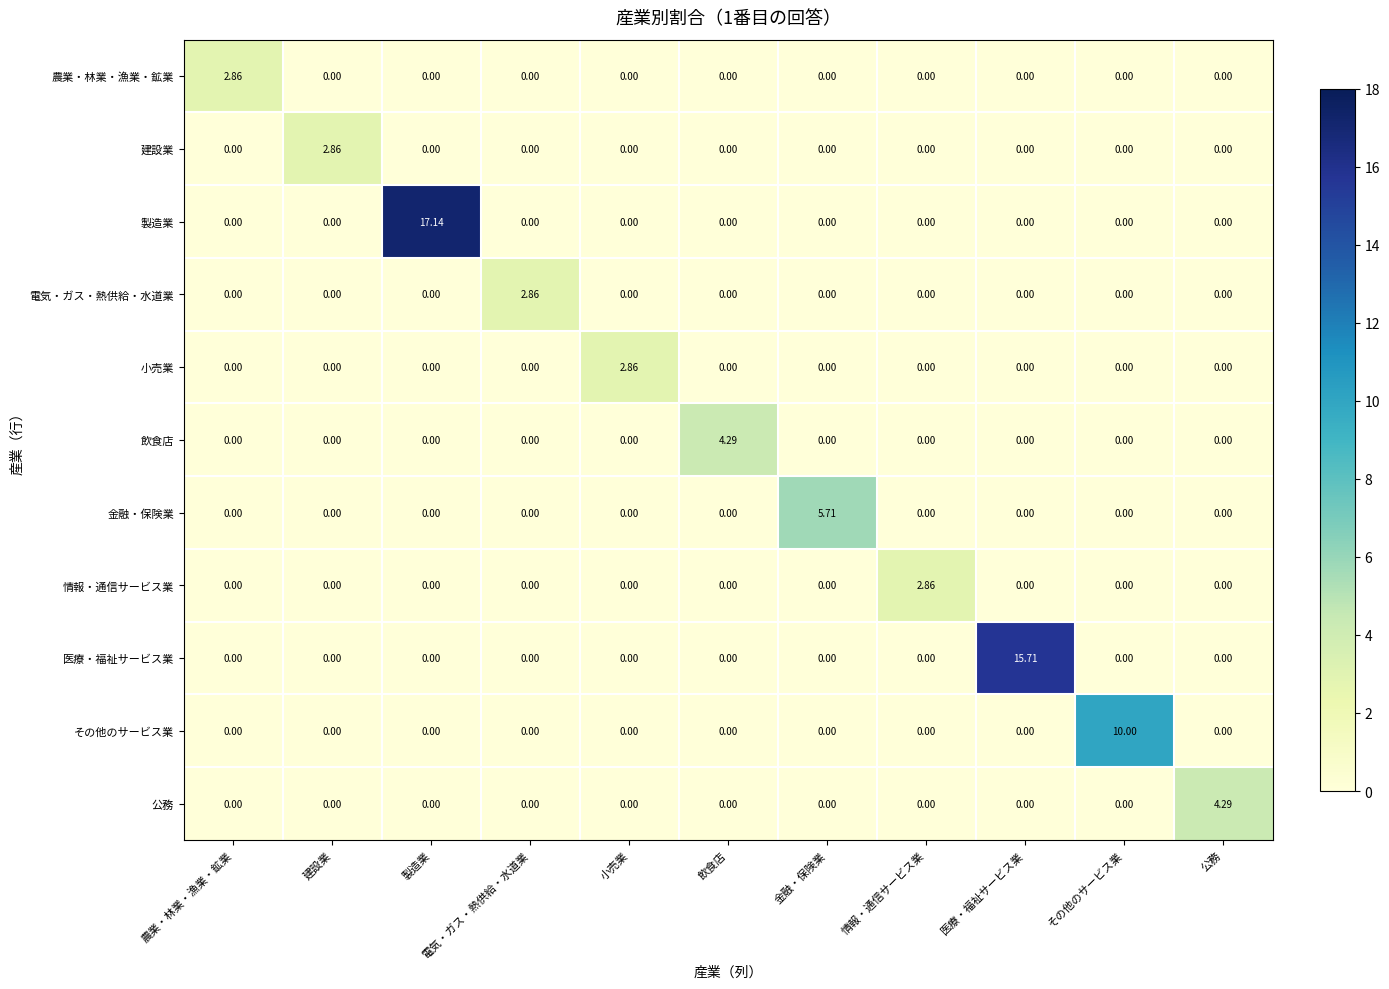

At which category is the sum across all series the highest?

製造業